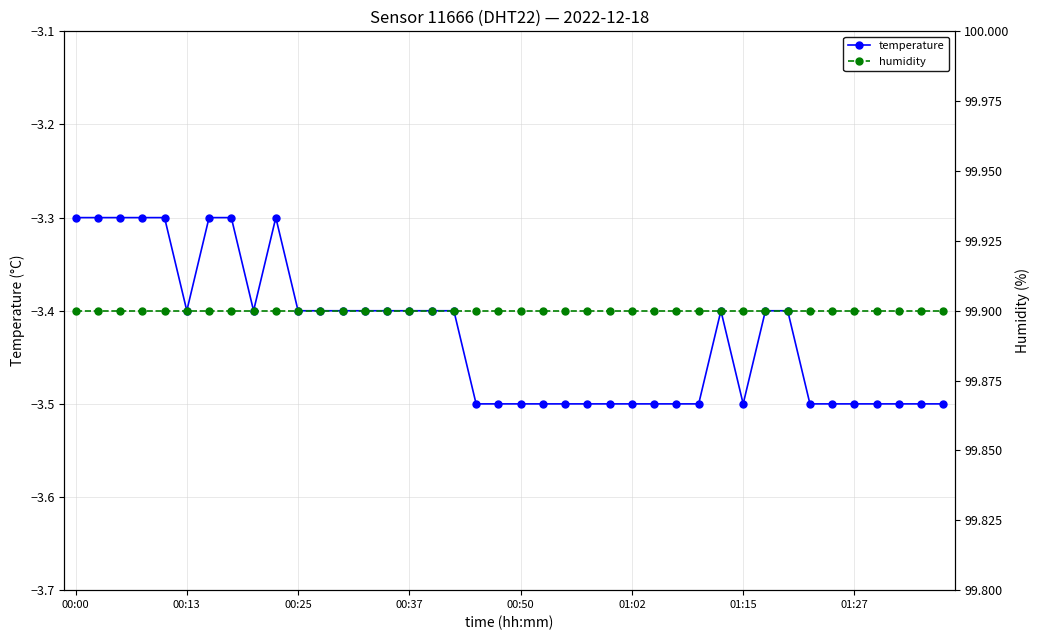

Does the chart have visible grid lines?

Yes